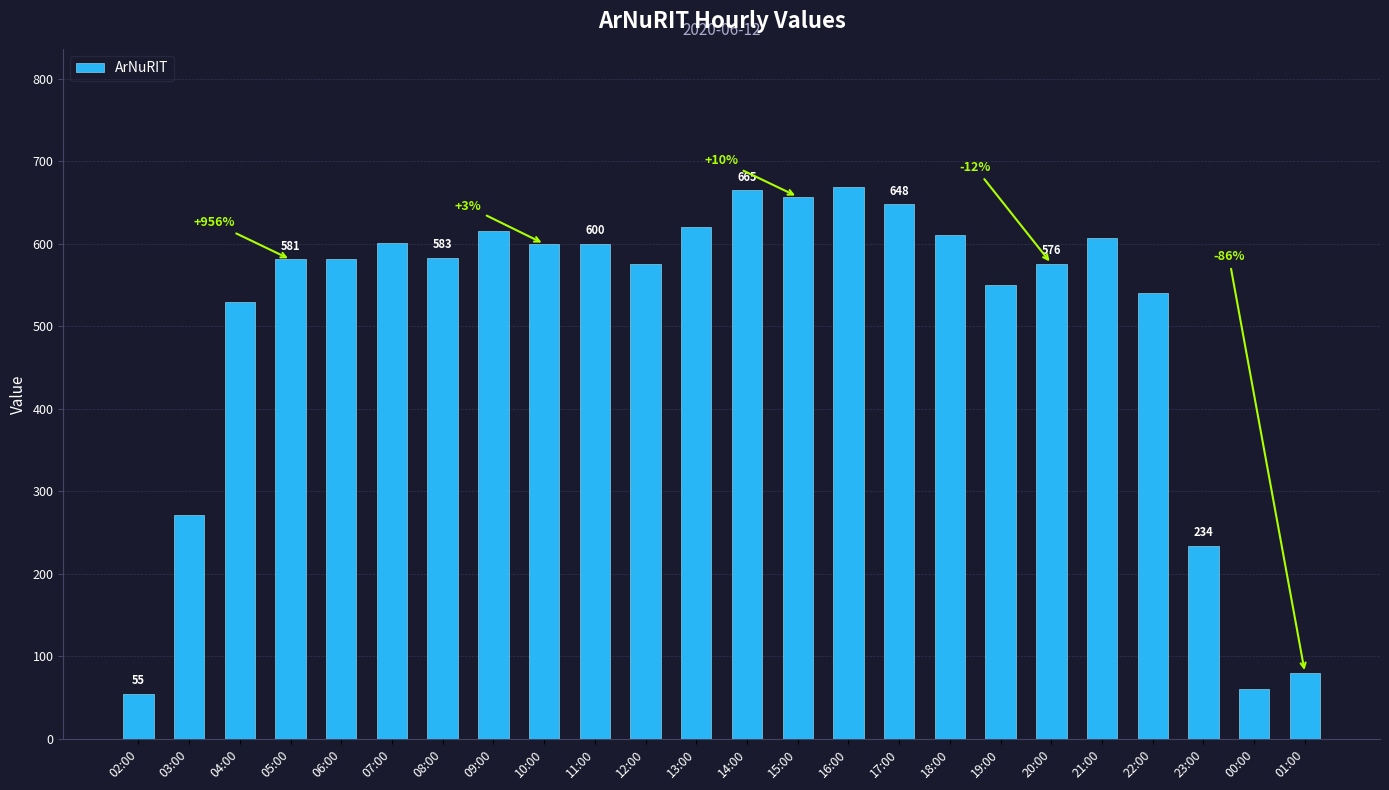

What position from the right is 10:00?

16